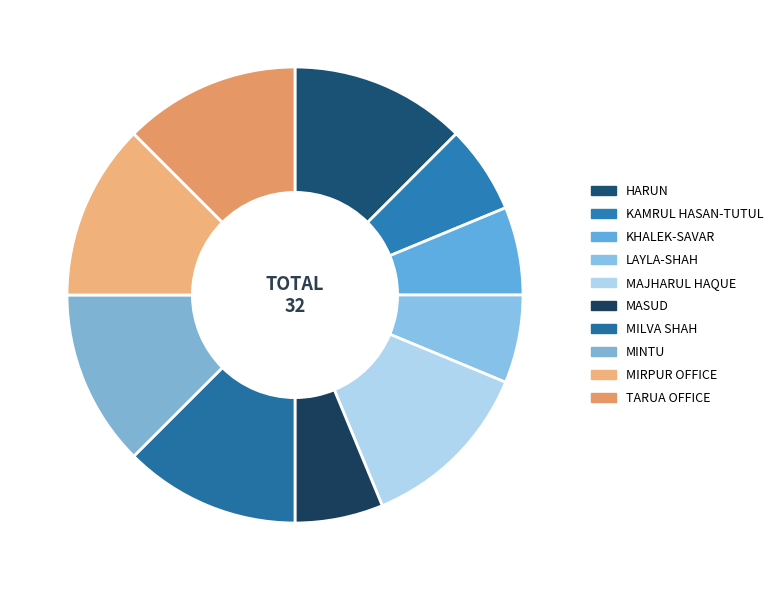

True or false: TARUA OFFICE accounts for 18% of the total.

False